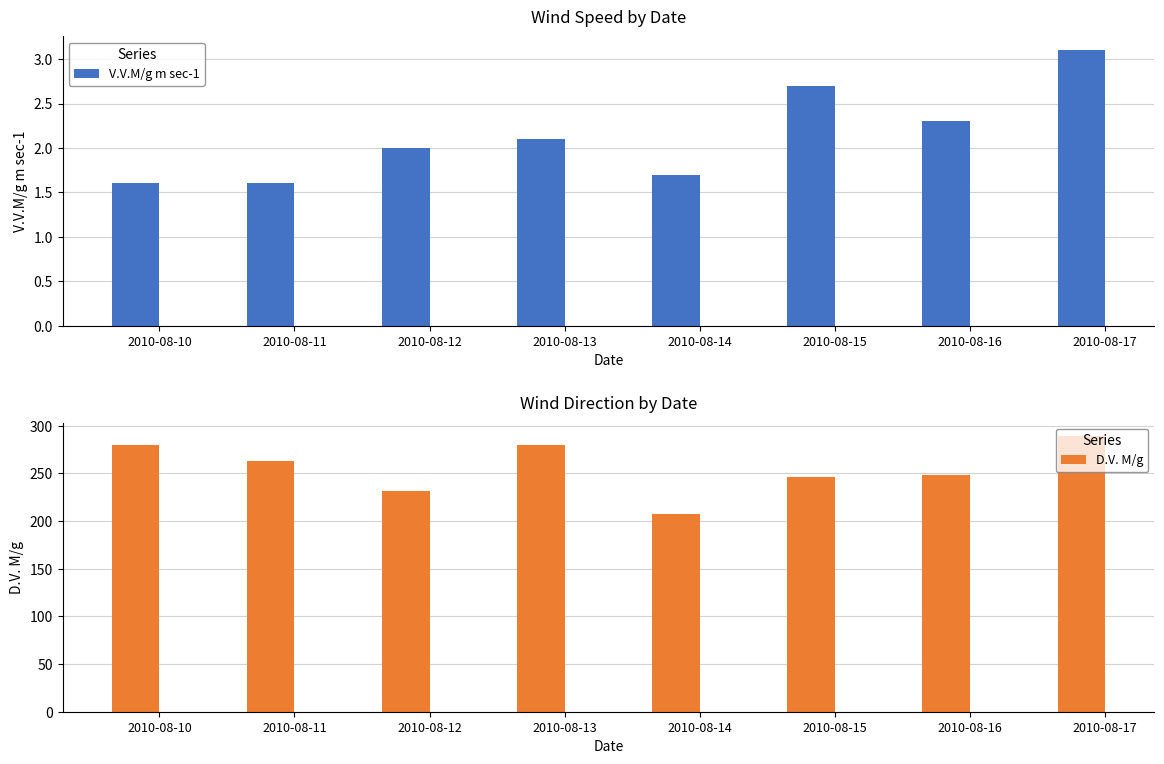

The value of D.V. M/g at 2010-08-16 is 339.4. True or false?

False